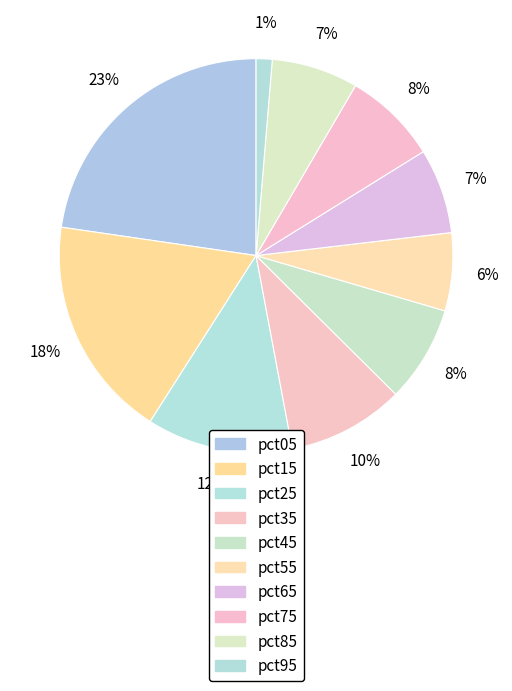

What percentage is the pct35 slice, to the nearest percent?

10%